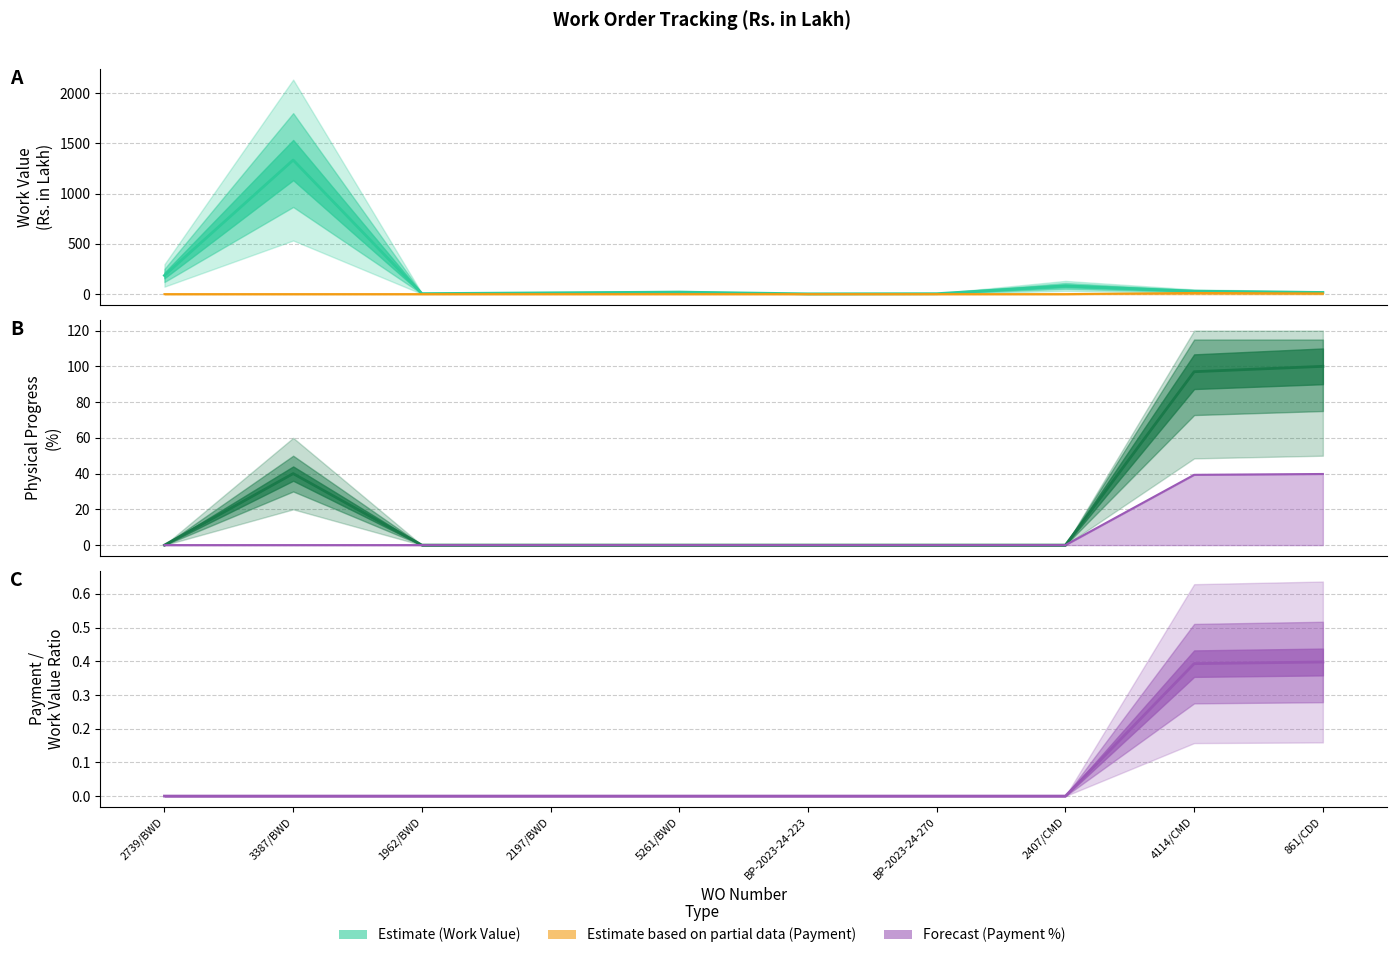

Reading left to right, extract all data points from this chart.

Work Value: 2739/BWD=185.8	3387/BWD=1334.0	1962/BWD=5.2	2197/BWD=12.9	5261/BWD=20.2	BP-2023-24-223=3.0	BP-2023-24-270=4.5	2407/CMD=82.3	4114/CMD=29.4	861/CDD=16.7
Payment: 2739/BWD=0.0	3387/BWD=0.0	1962/BWD=0.0	2197/BWD=0.0	5261/BWD=0.0	BP-2023-24-223=0.0	BP-2023-24-270=0.0	2407/CMD=0.0	4114/CMD=11.6	861/CDD=6.6
Physical Progress %: 2739/BWD=0.0	3387/BWD=40.0	1962/BWD=0.0	2197/BWD=0.0	5261/BWD=0.0	BP-2023-24-223=0.0	BP-2023-24-270=0.0	2407/CMD=0.0	4114/CMD=97.0	861/CDD=100.0
Payment %: 2739/BWD=0.0	3387/BWD=0.0	1962/BWD=0.0	2197/BWD=0.0	5261/BWD=0.0	BP-2023-24-223=0.0	BP-2023-24-270=0.0	2407/CMD=0.0	4114/CMD=39.3	861/CDD=39.8
Payment / Work Value Ratio: 2739/BWD=0.0	3387/BWD=0.0	1962/BWD=0.0	2197/BWD=0.0	5261/BWD=0.0	BP-2023-24-223=0.0	BP-2023-24-270=0.0	2407/CMD=0.0	4114/CMD=0.4	861/CDD=0.4